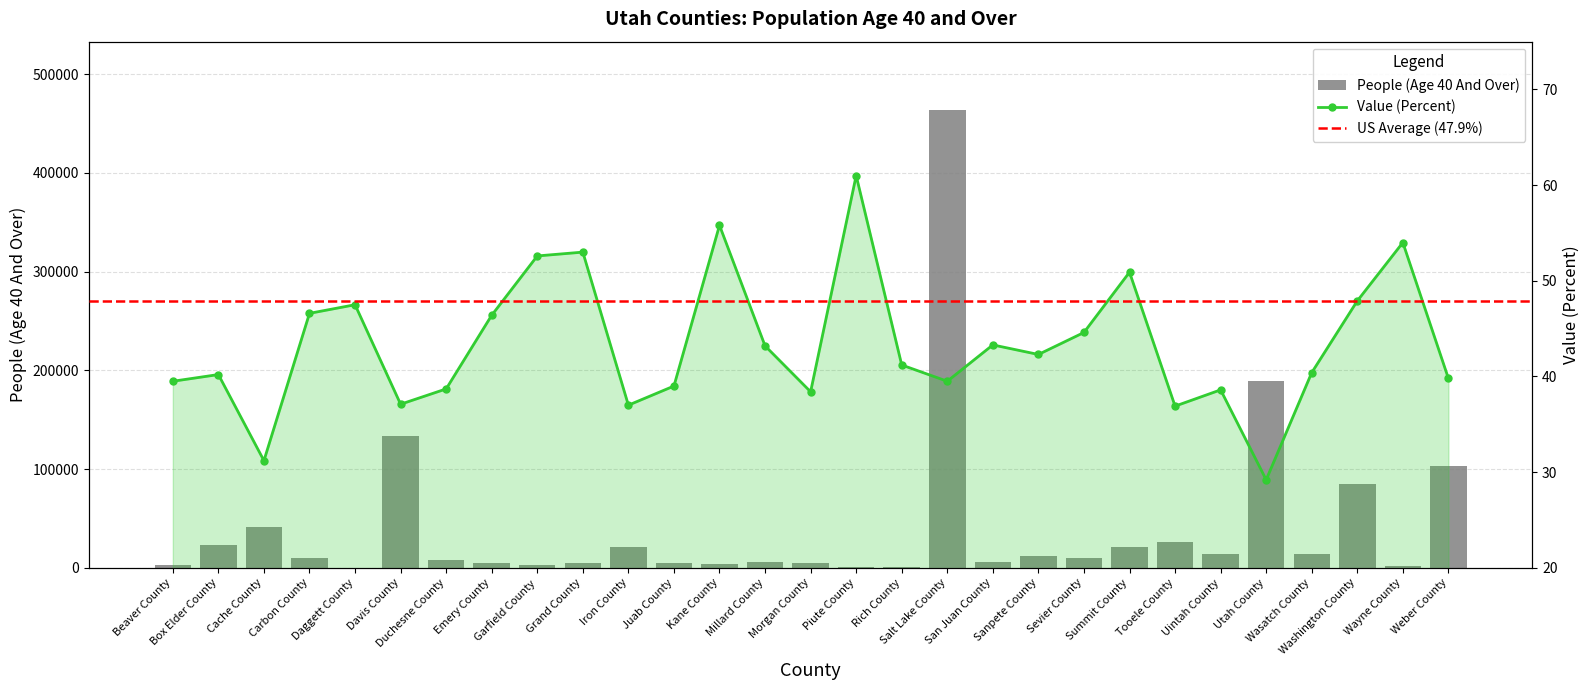

Reading left to right, extract all data points from this chart.

People (Age 40 And Over): 2750.0	22844.0	41102.0	9412.0	268.0	133170.0	7601.0	4569.0	2660.0	5105.0	20636.0	4548.0	4259.0	5551.0	4669.0	1103.0	1033.0	463377.0	6328.0	12051.0	9585.0	21474.0	26296.0	13711.0	189307.0	13736.0	84567.0	1350.0	103263.0
Value (Percent): 39.5	40.2	31.2	46.6	47.5	37.1	38.7	46.4	52.6	53.0	37.0	39.0	55.8	43.2	38.4	61.0	41.2	39.5	43.3	42.3	44.6	50.9	36.9	38.6	29.2	40.4	47.9	54.0	39.8